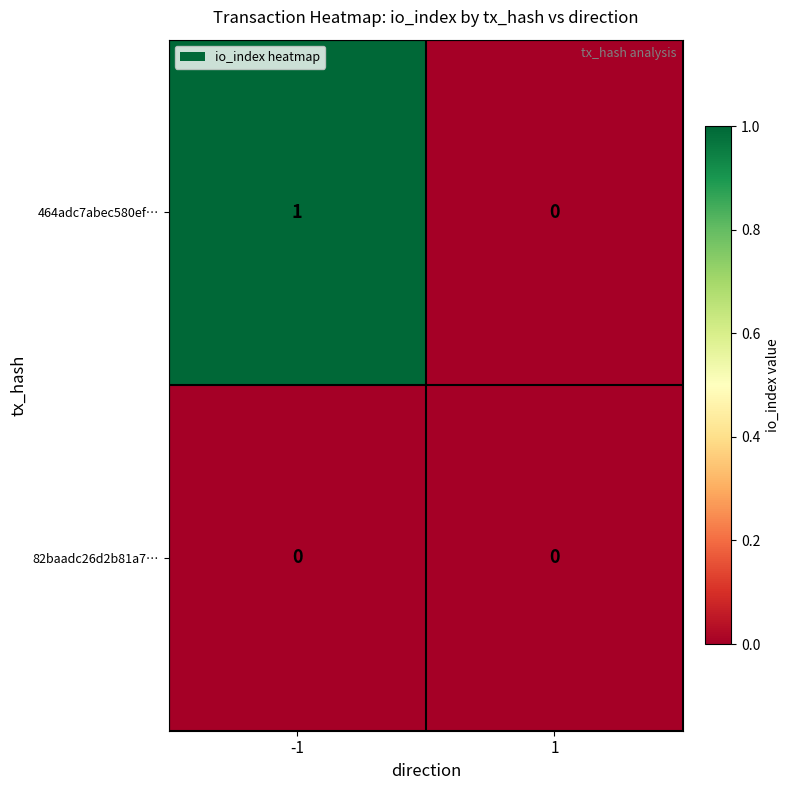

True or false: 464adc7abec580ef… has a value of 1 at -1.

True